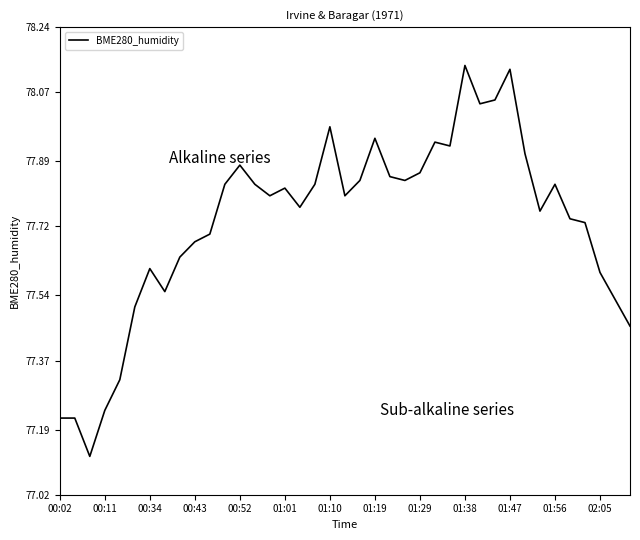

True or false: the data has more than 1 interior local peaks.

True